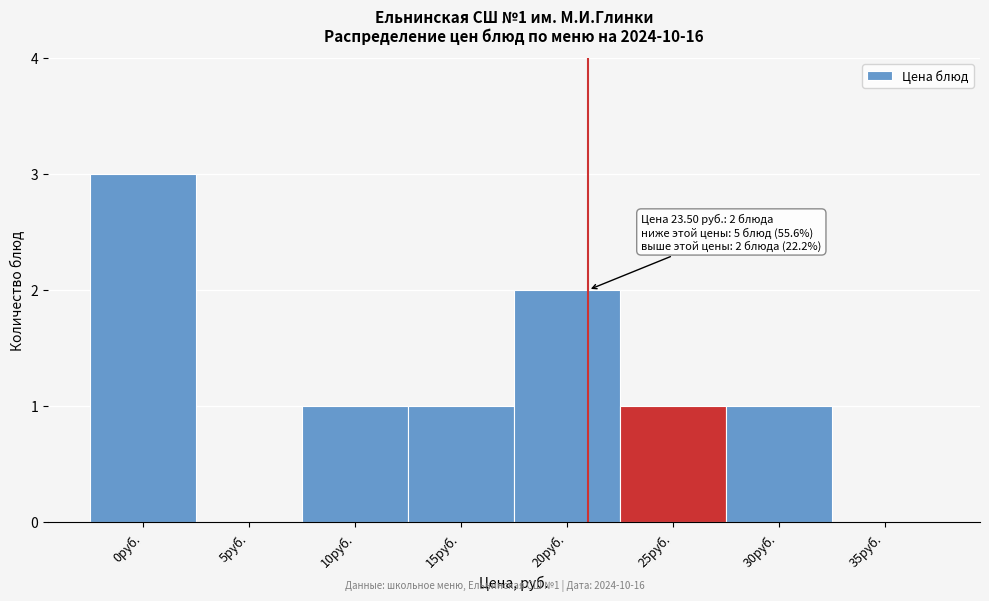

Reading left to right, list all the values displayed in this chart.

0руб.=3	5руб.=0	10руб.=1	15руб.=1	20руб.=2	25руб.=1	30руб.=1	35руб.=0